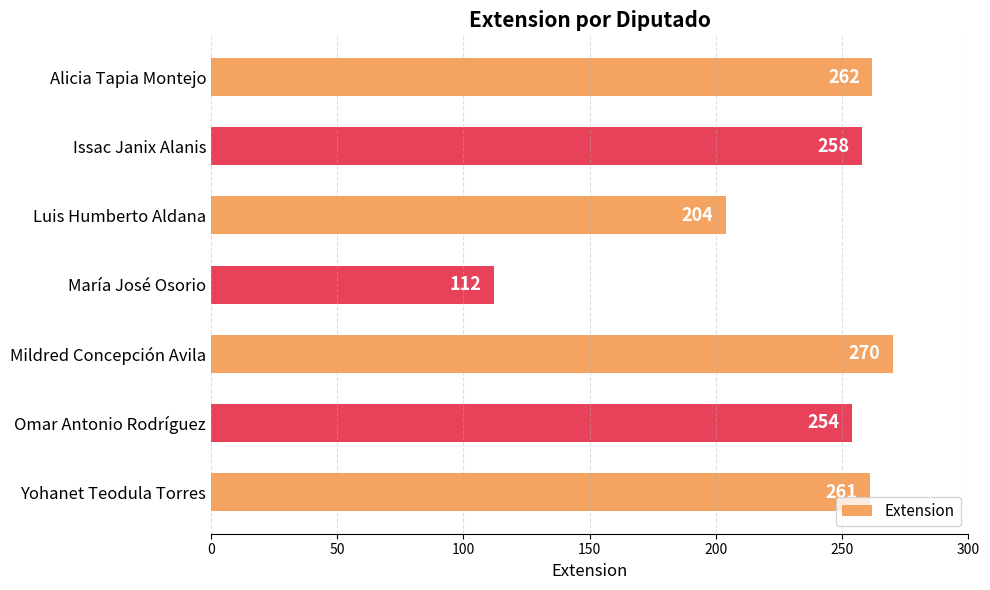

Reading bottom to top, what are all the values shown in this chart?

Yohanet Teodula Torres=261	Omar Antonio Rodríguez=254	Mildred Concepción Avila=270	María José Osorio=112	Luis Humberto Aldana=204	Issac Janix Alanis=258	Alicia Tapia Montejo=262